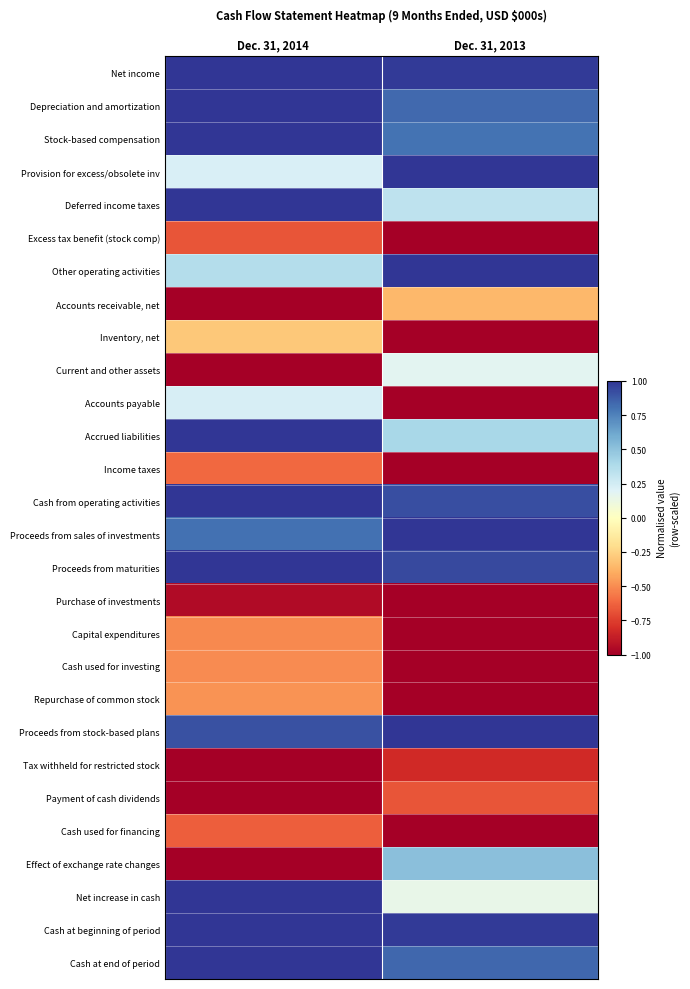

At Dec. 31, 2014, list the series in order from smallest to largest.

Accounts receivable, net, Current and other assets, Tax withheld for restricted stock, Payment of cash dividends, Effect of exchange rate changes, Purchase of investments, Excess tax benefit (stock comp), Cash used for financing, Income taxes, Capital expenditures, Cash used for investing, Repurchase of common stock, Inventory, net, Provision for excess/obsolete inv, Accounts payable, Other operating activities, Proceeds from sales of investments, Proceeds from stock-based plans, Net income, Depreciation and amortization, Stock-based compensation, Deferred income taxes, Accrued liabilities, Cash from operating activities, Proceeds from maturities, Net increase in cash, Cash at beginning of period, Cash at end of period